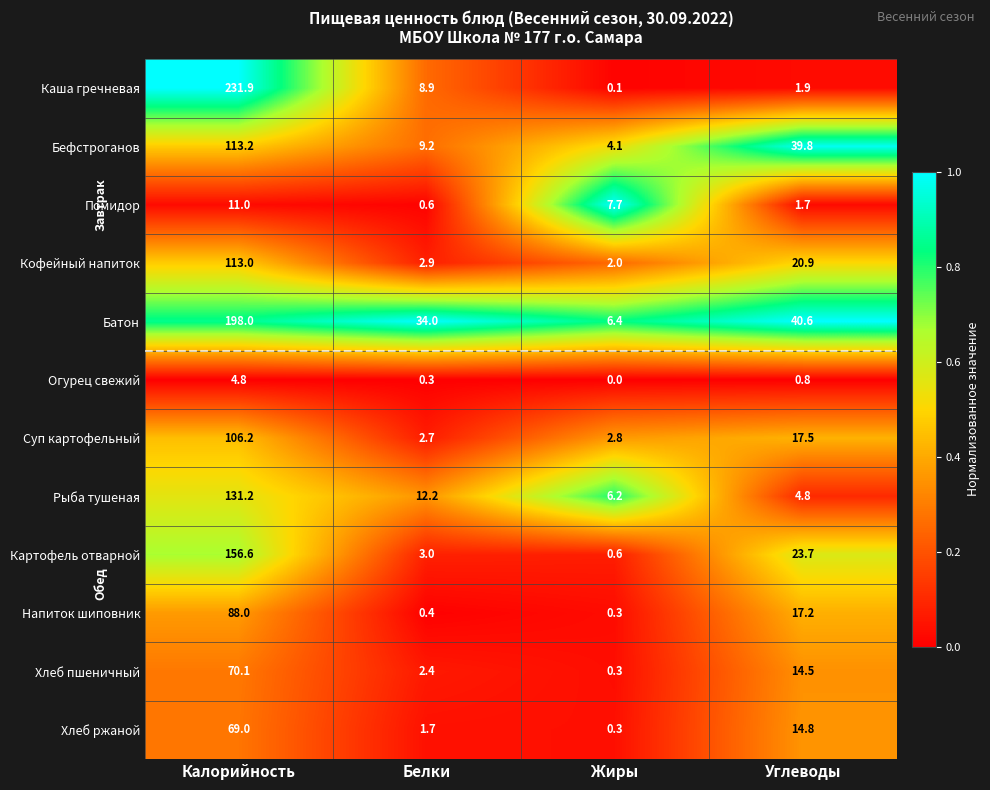

What is the highest value of the Хлеб ржаной series?

69.0